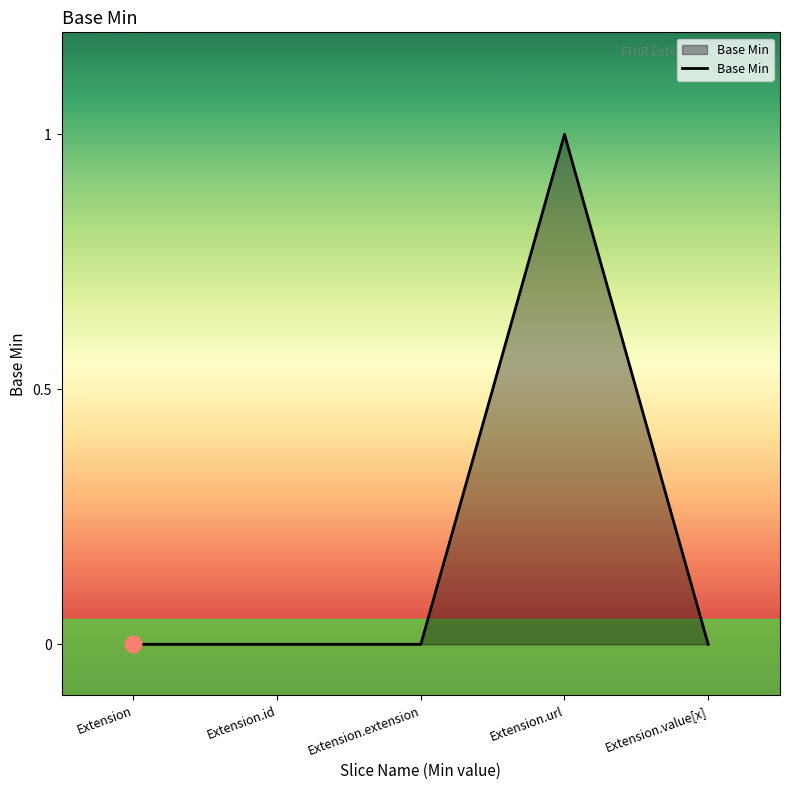

What position from the left is Extension.extension?

3